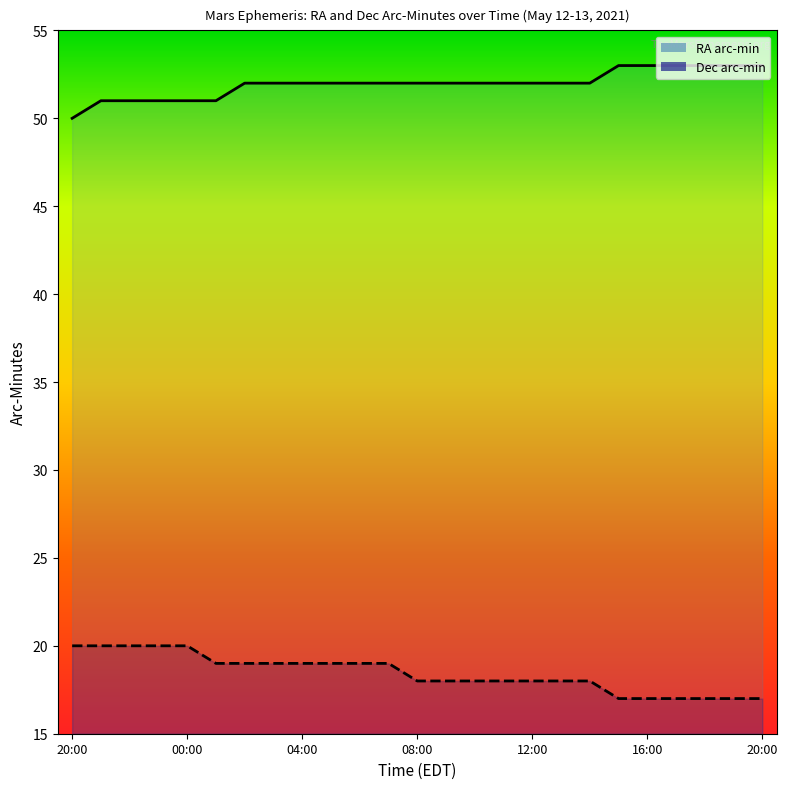

Count the number of data series in this chart.

2